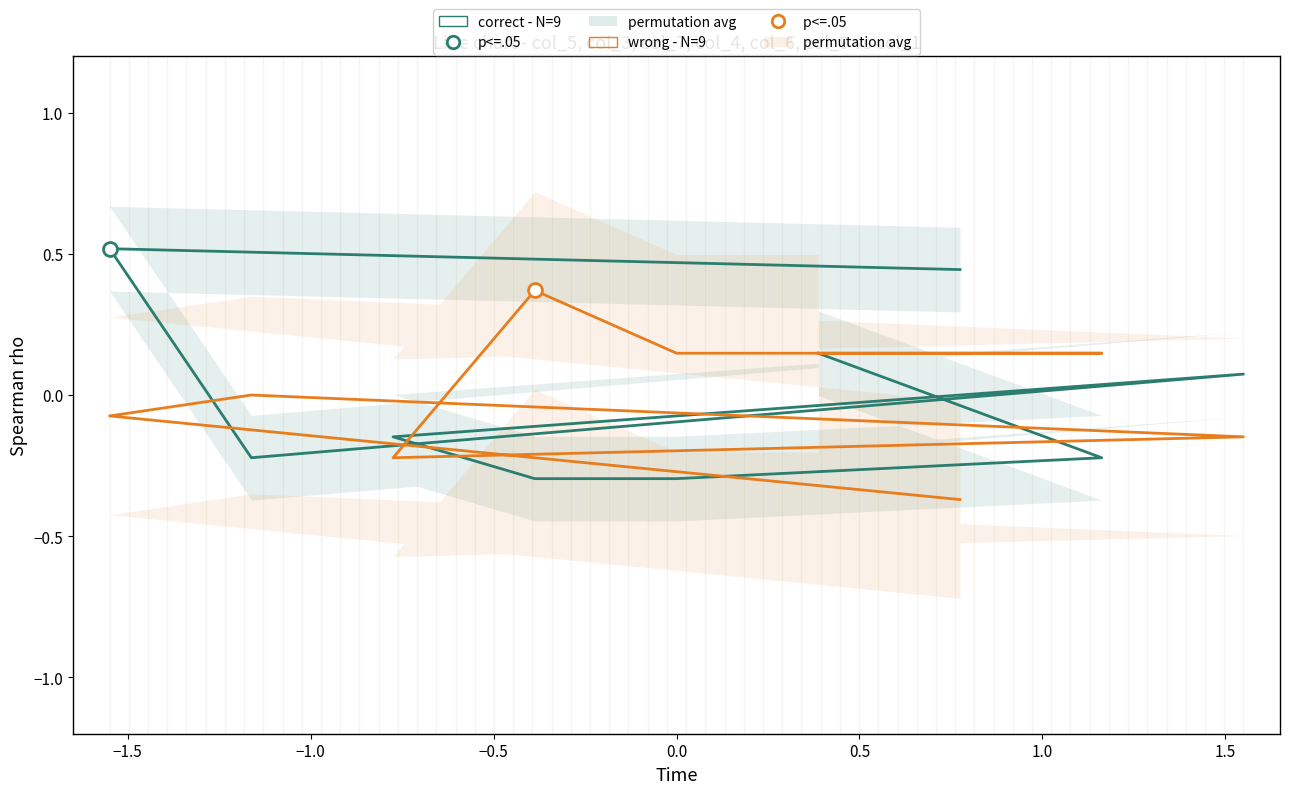

In wrong - N=9, how many points are higher than both neighbors (excluding endpoints)?

2